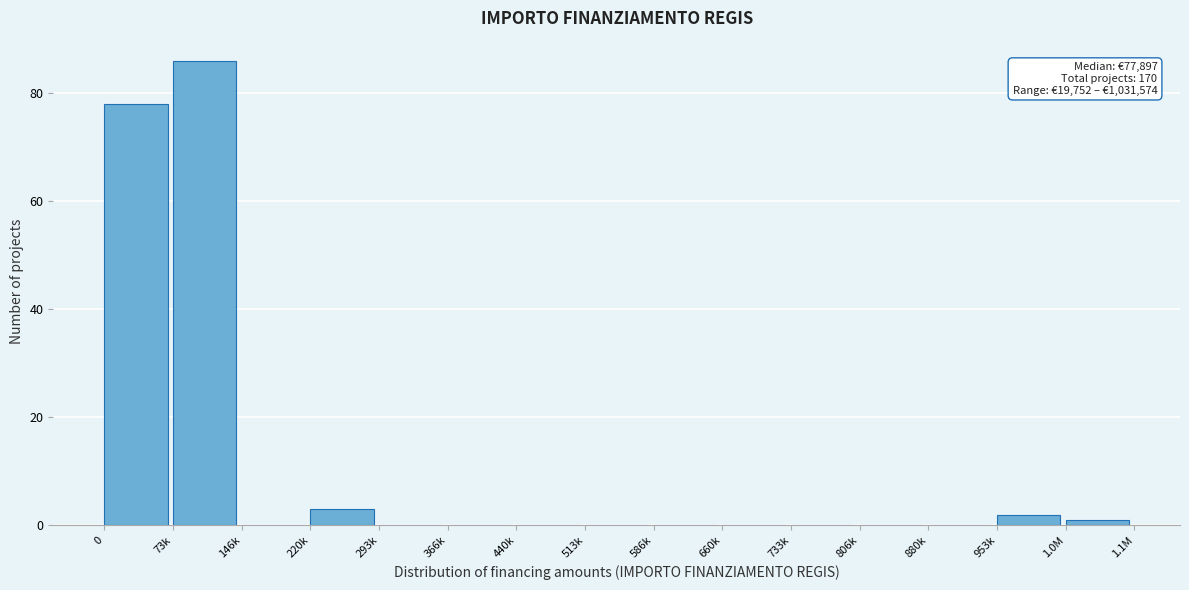

Reading left to right, extract all data points from this chart.

0=78	73k=86	146k=0	220k=3	293k=0	366k=0	440k=0	513k=0	586k=0	660k=0	733k=0	806k=0	880k=0	953k=2	1.0M=1